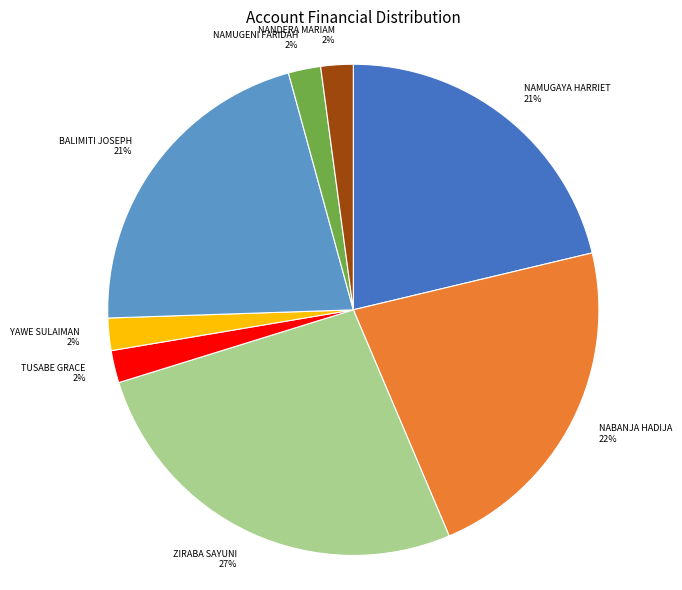

Which slice is the largest?

ZIRABA SAYUNI